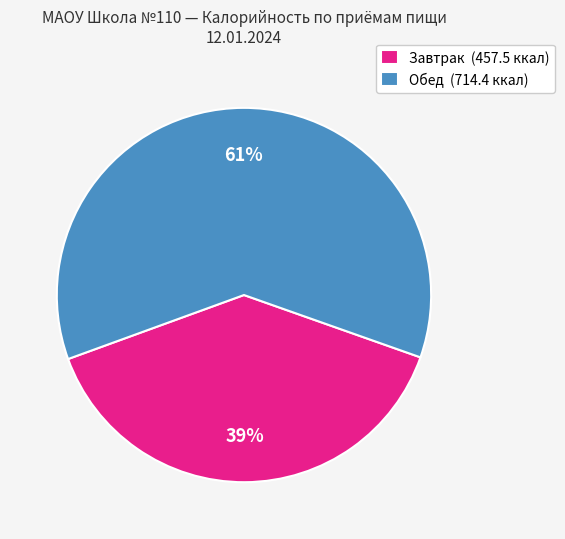

Approximately how many times larger is the value at Обед compared to Завтрак?

1.6